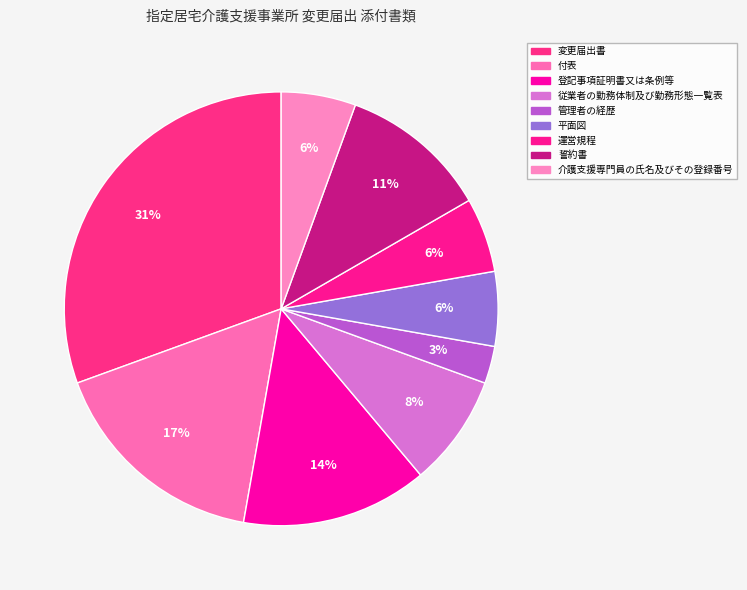

Approximately how many times larger is the value at 管理者の経歴 compared to 付表?

0.2